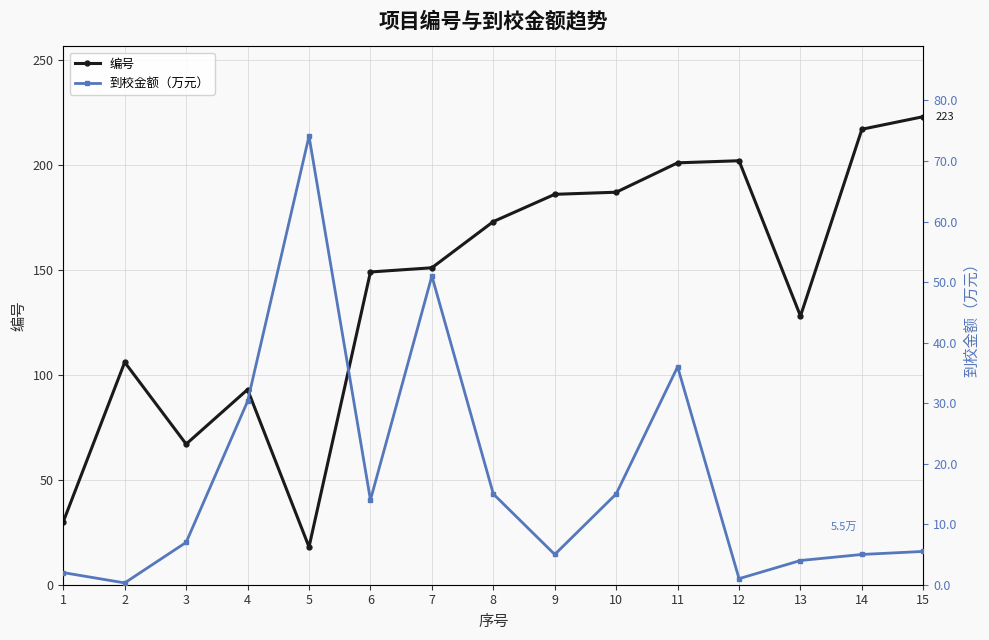

At how many categories does at least one series exceed 5?

15